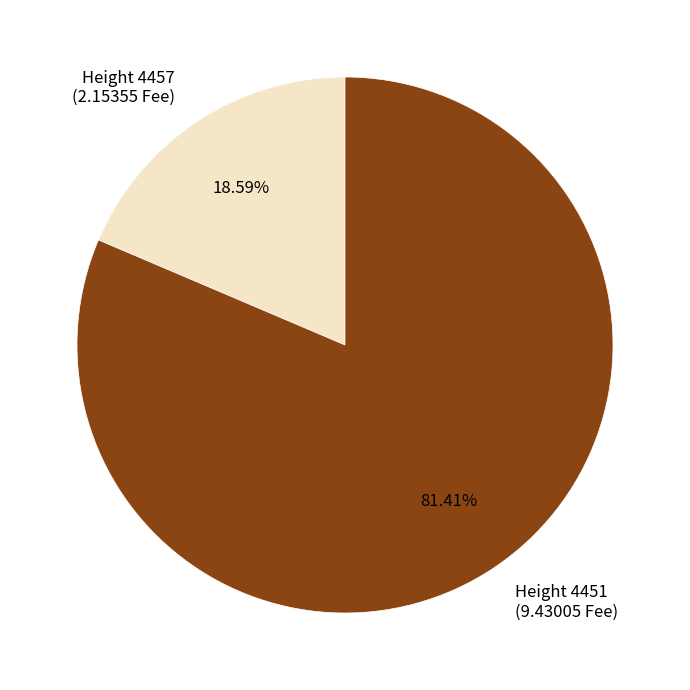

Does Height 4457 (2.15355 Fee) account for over 50% of the chart?

No